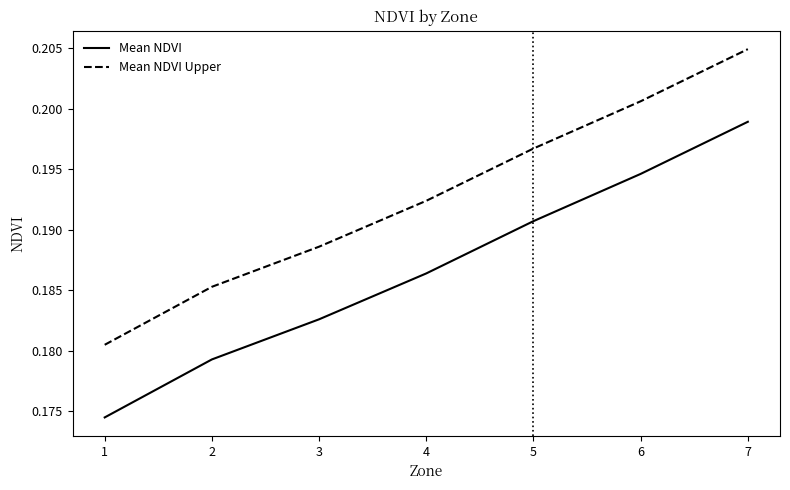

True or false: Mean NDVI Upper and Mean NDVI cross at least once.

False